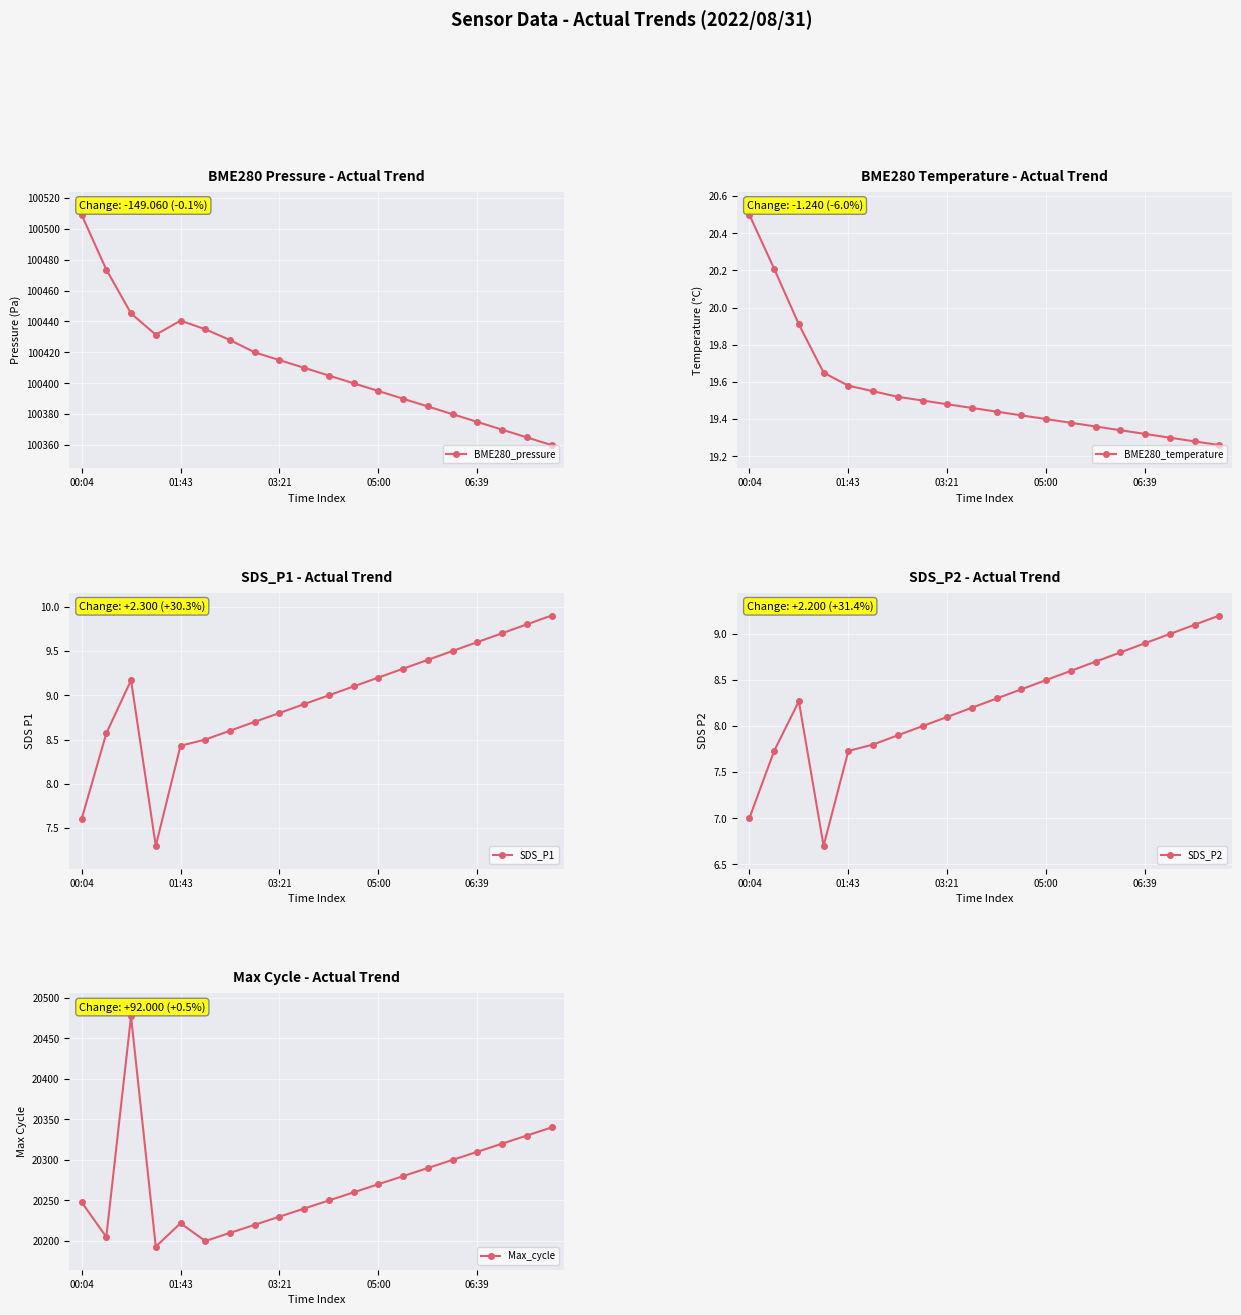

How many interior local valleys does the BME280_pressure series have?

1